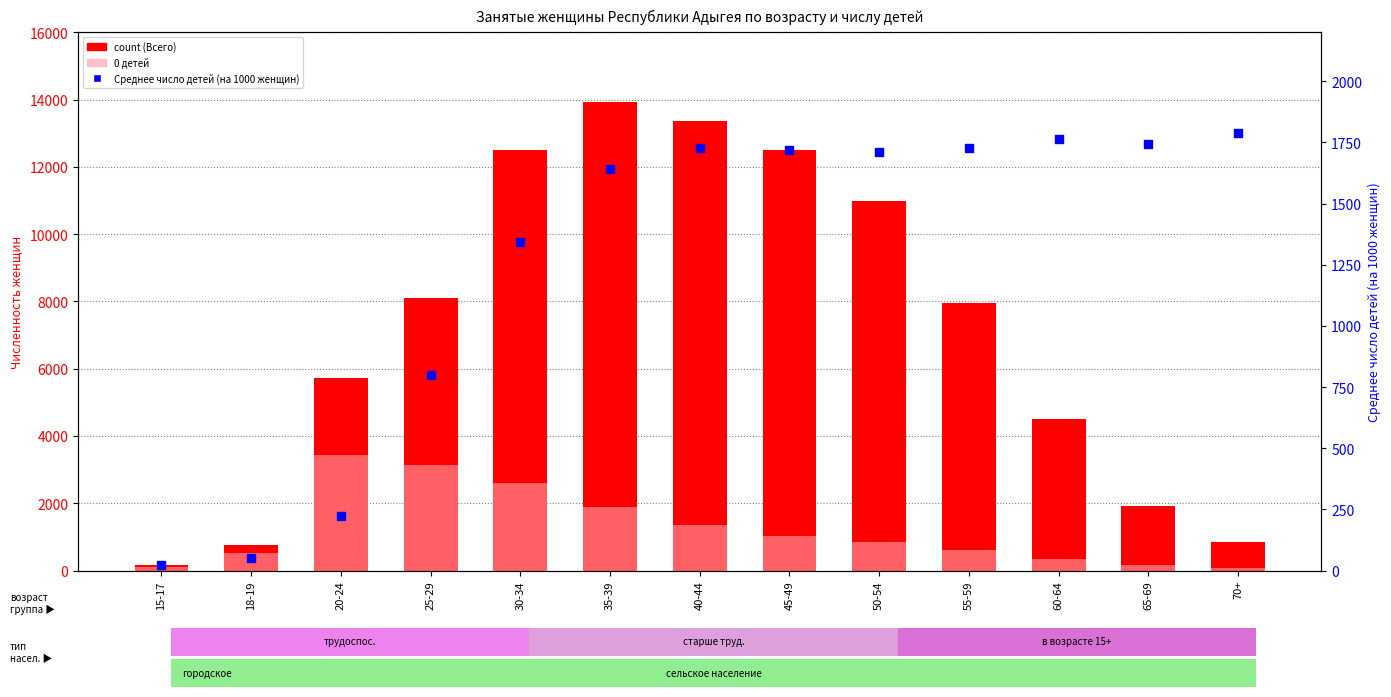

Is the value of Среднее число детей (на 1000 женщин) at 70+ greater than the value of count (Всего) at 30-34?

No